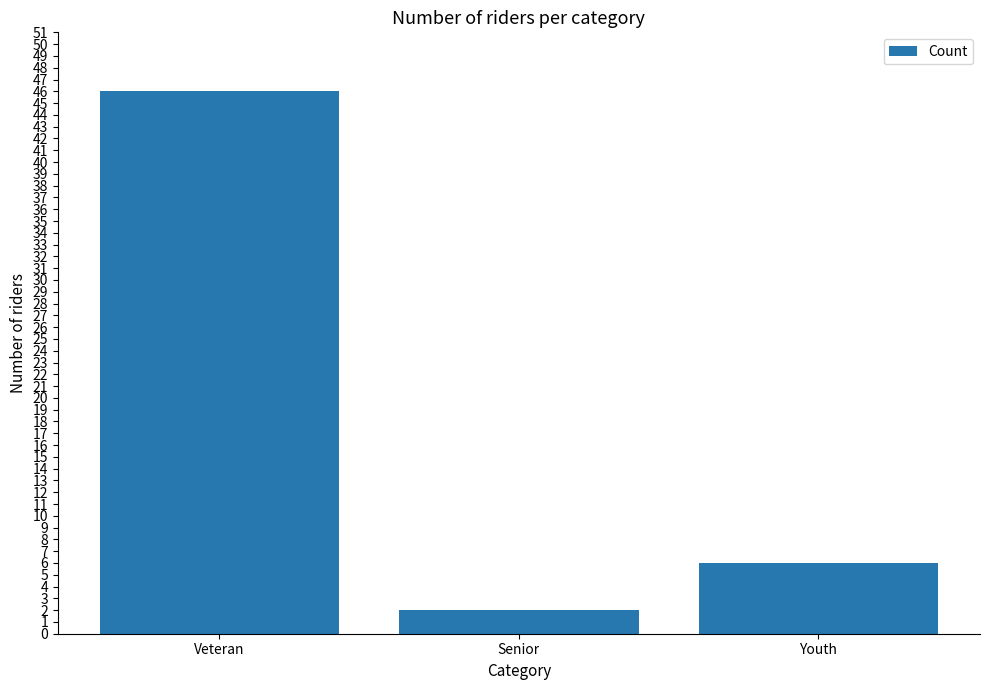

Which has a higher value, Veteran or Youth?

Veteran